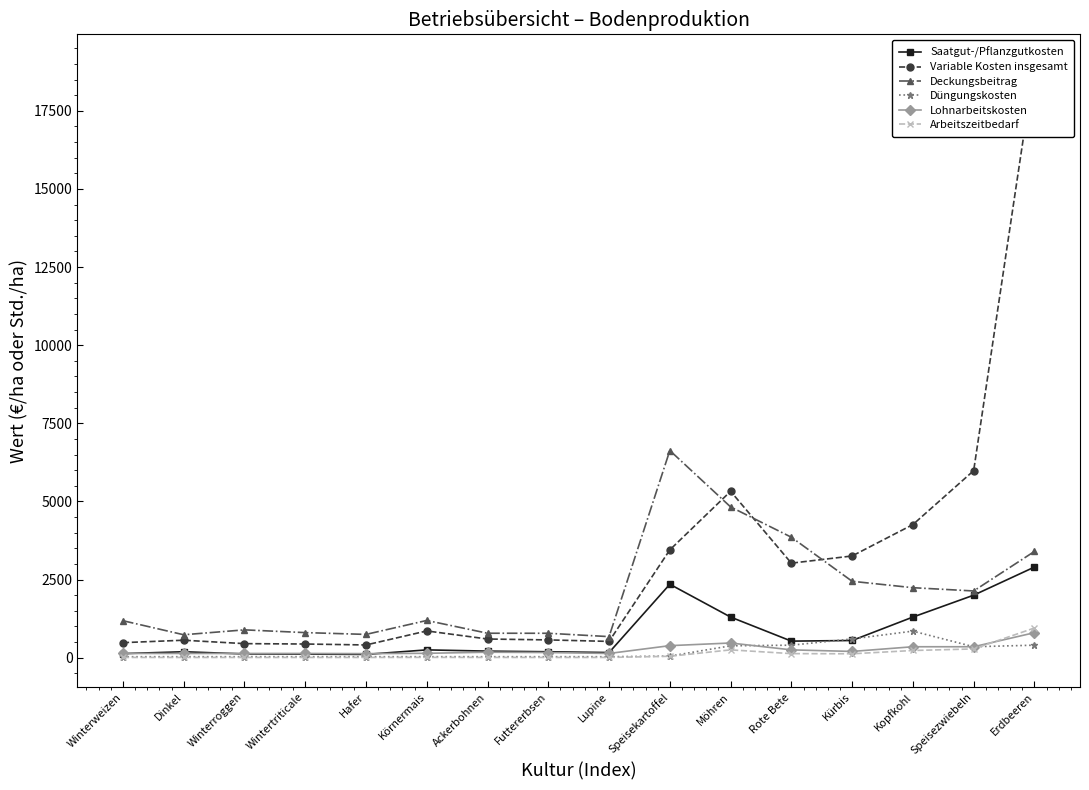

At Winterweizen, list the series in order from smallest to largest.

Arbeitszeitbedarf, Düngungskosten, Saatgut-/Pflanzgutkosten, Lohnarbeitskosten, Variable Kosten insgesamt, Deckungsbeitrag